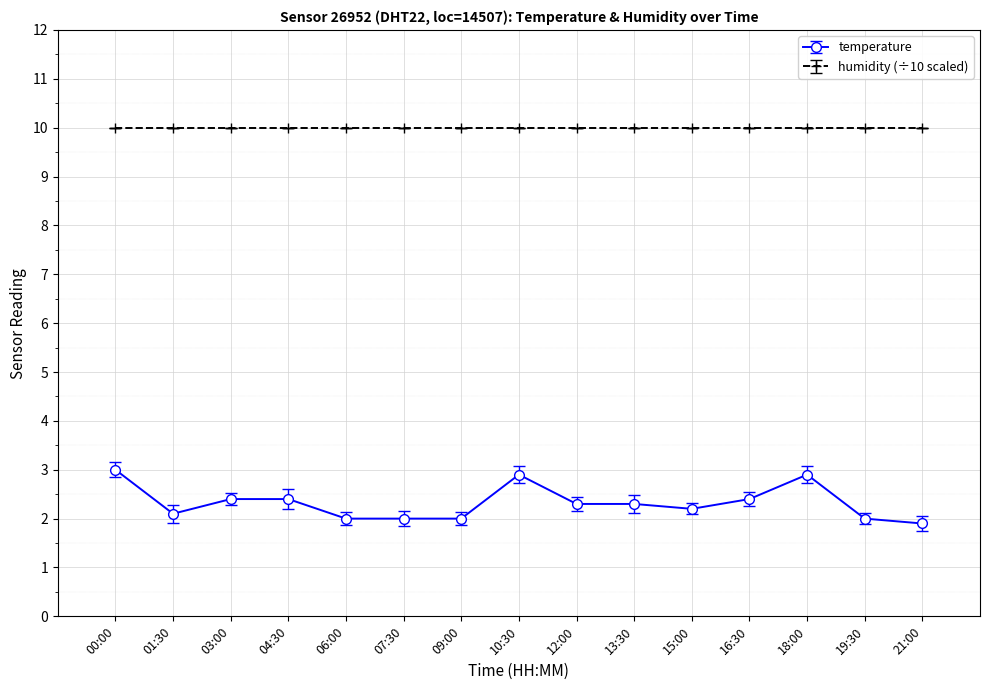

Rank the series by their average value, from lowest to highest.

temperature, humidity (÷10 scaled)